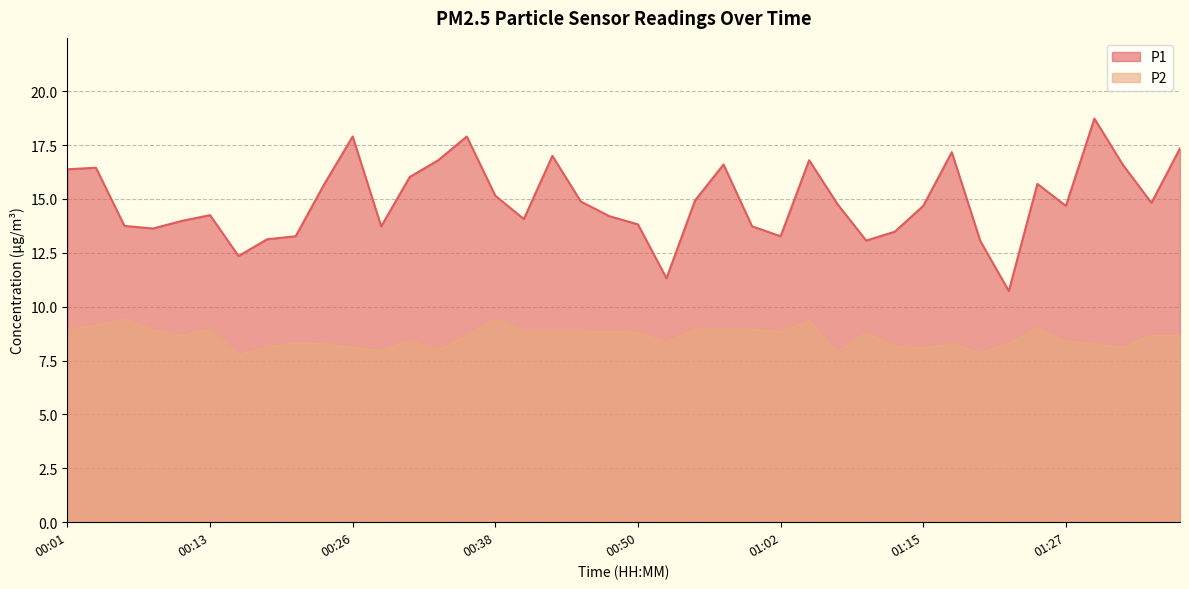

How many lines are shown in the chart?

2